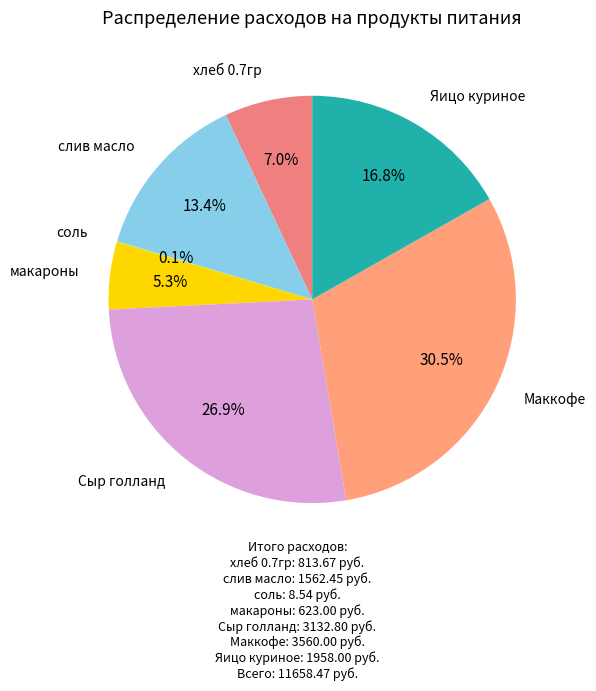

Which category has the biggest portion of the pie?

Маккофе